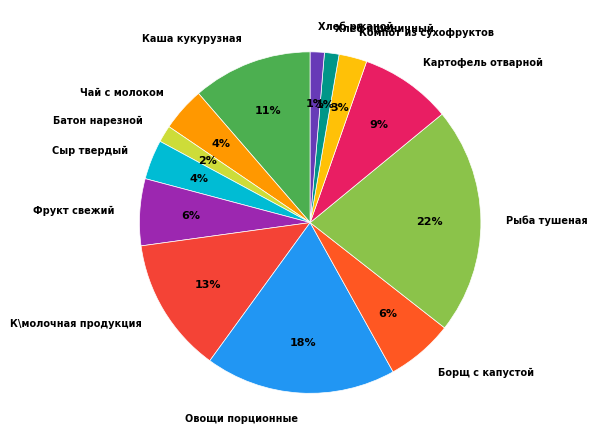

Which category has the biggest portion of the pie?

Рыба тушеная